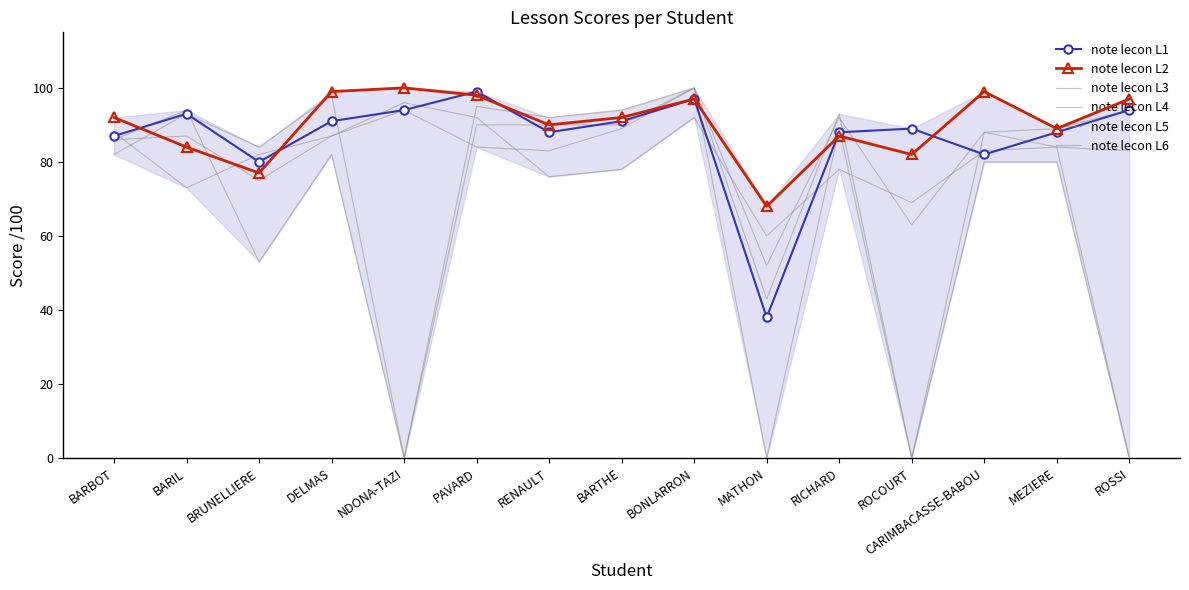

How many intersections are there between note lecon L6 and note lecon L2?

6